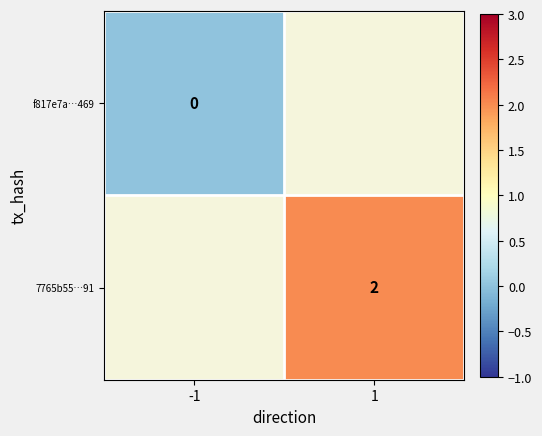

Which label corresponds to the smallest value in the chart?

-1